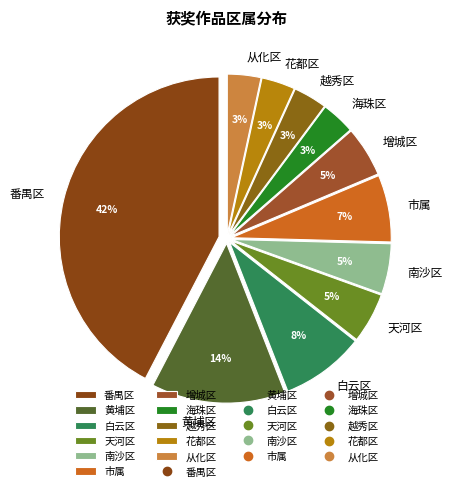

The 黄埔区 slice represents 19% of the pie. True or false?

False